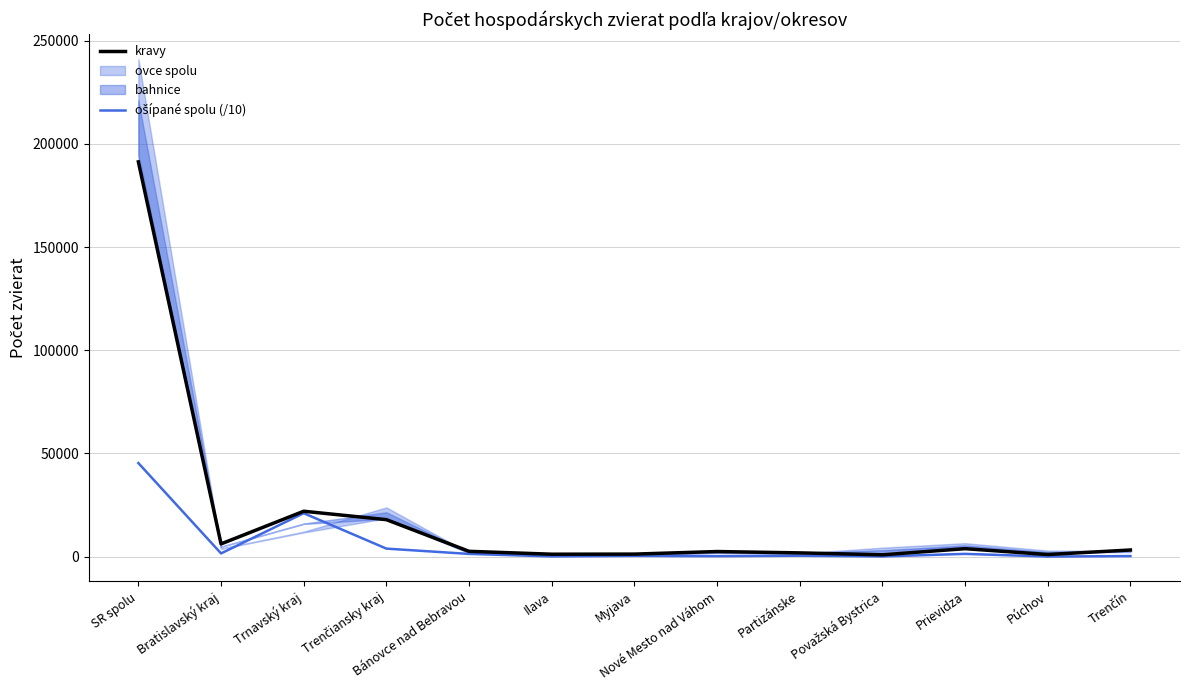

In ošípané spolu (/10), how many points are higher than both neighbors (excluding endpoints)?

4